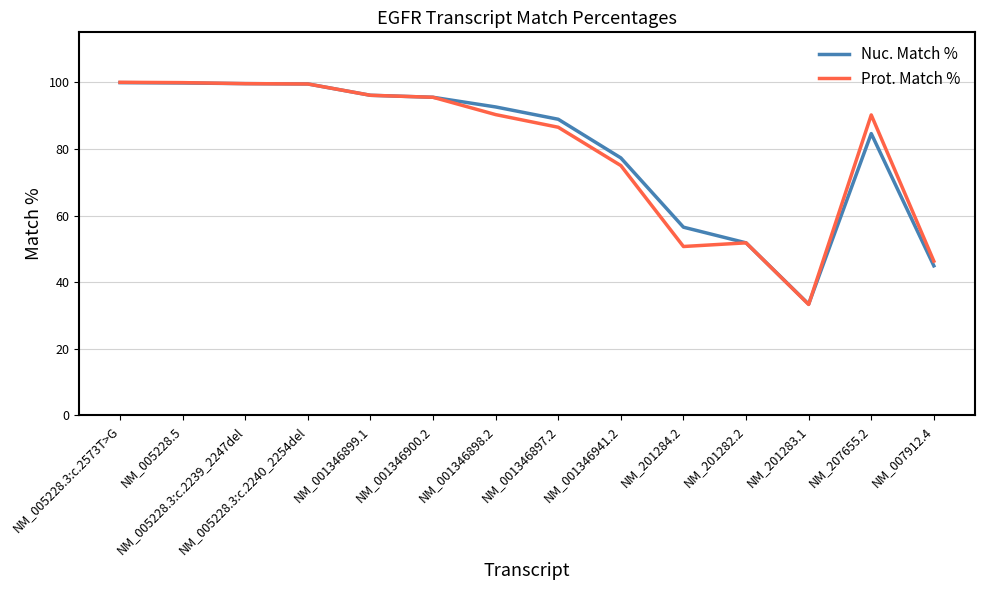

What is the total value across all series at NM_201282.2?

103.6